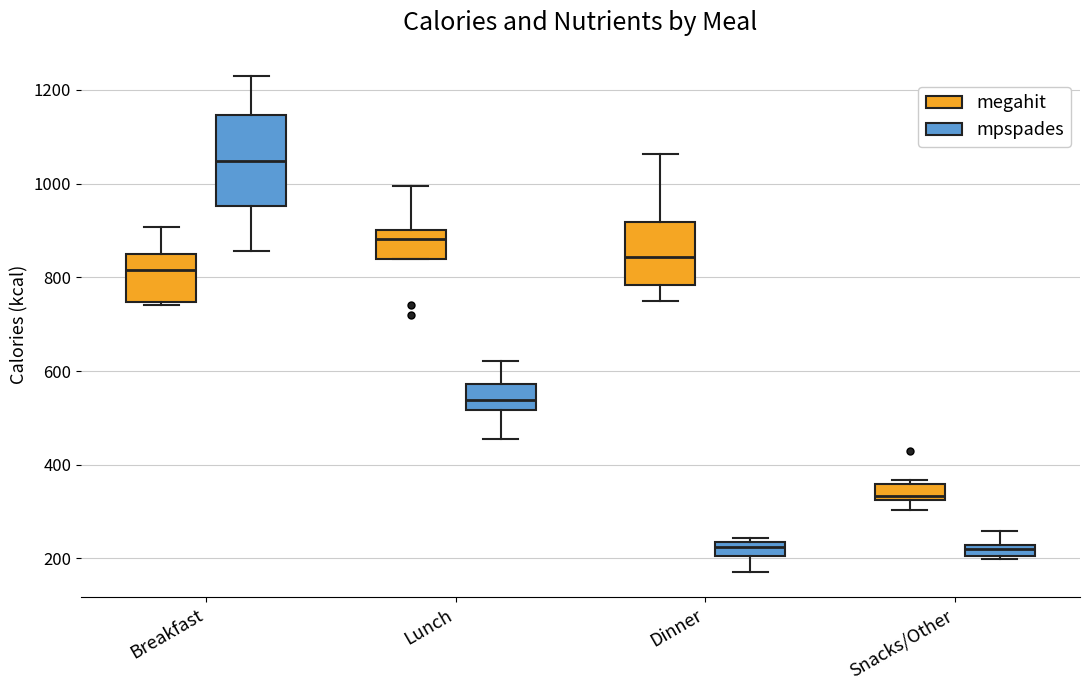

Where does the median line of the box for Breakfast (megahit) sit on the y-axis? The values are not printed on the chart, so give them approximately, as read against the axis.

820